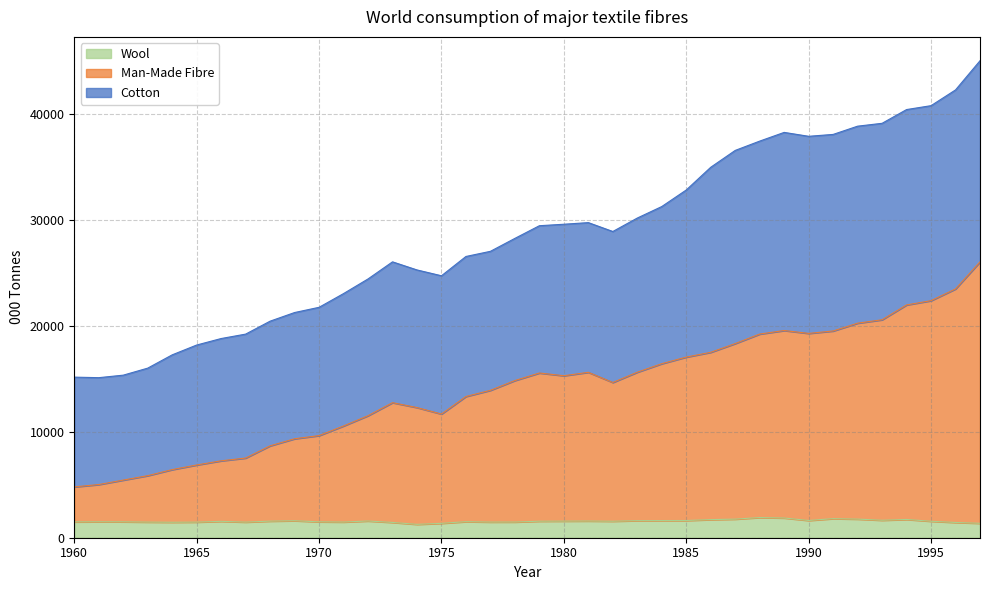

Which series has the largest total across all categories?

Cotton